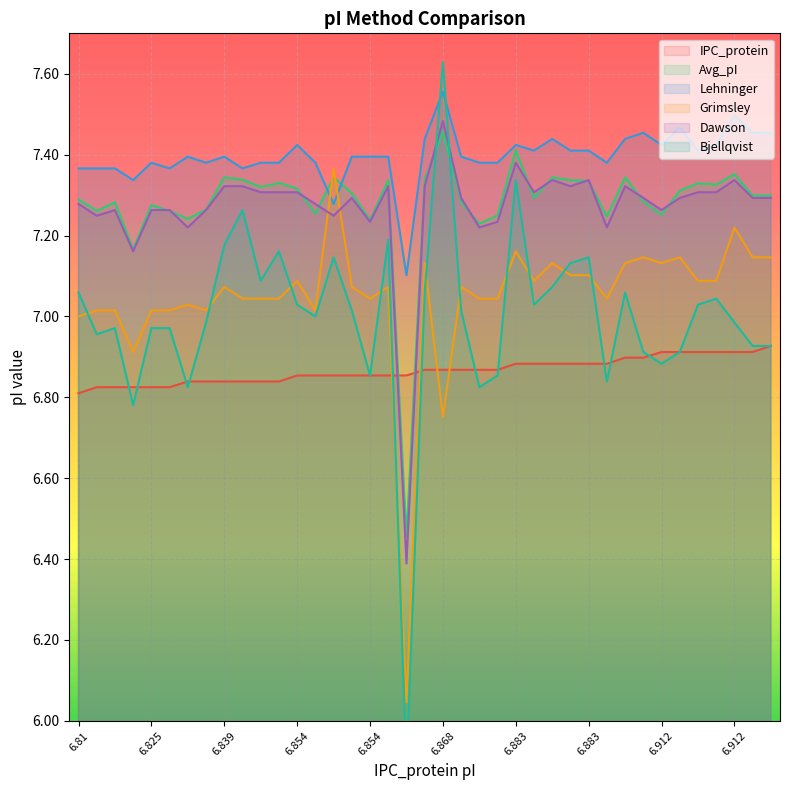

True or false: Grimsley has a value of 1.7 at 6.839.

False